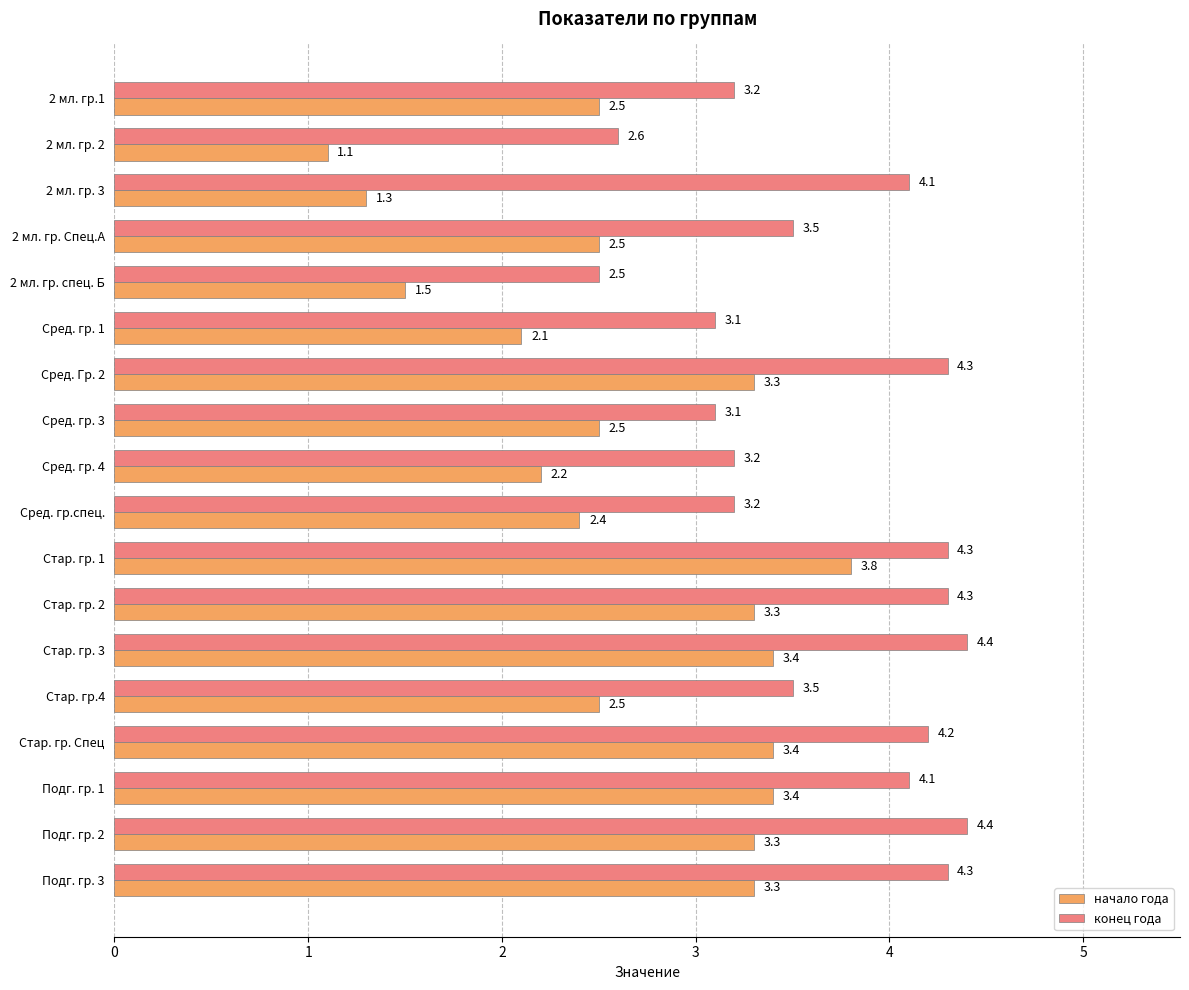

At which label does начало года reach its minimum?

2 мл. гр. 2